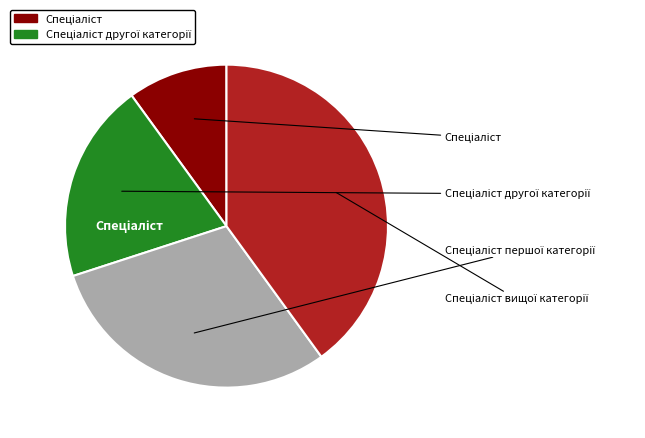

To the nearest percent, what is the difference between the largest and smallest slice percentages?

30%